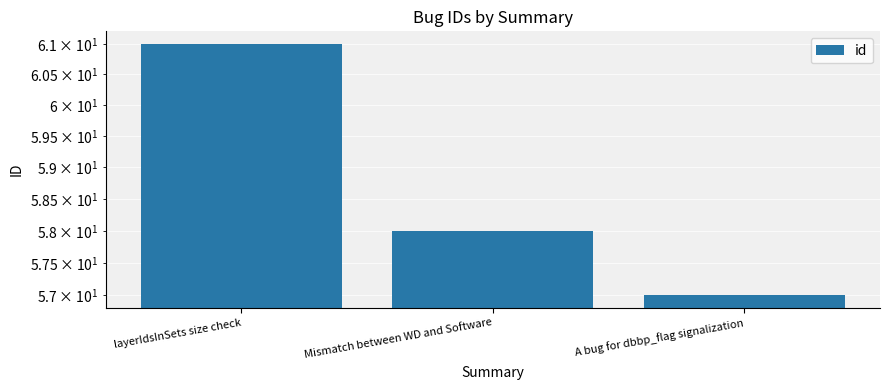

Does the chart contain any negative values?

No